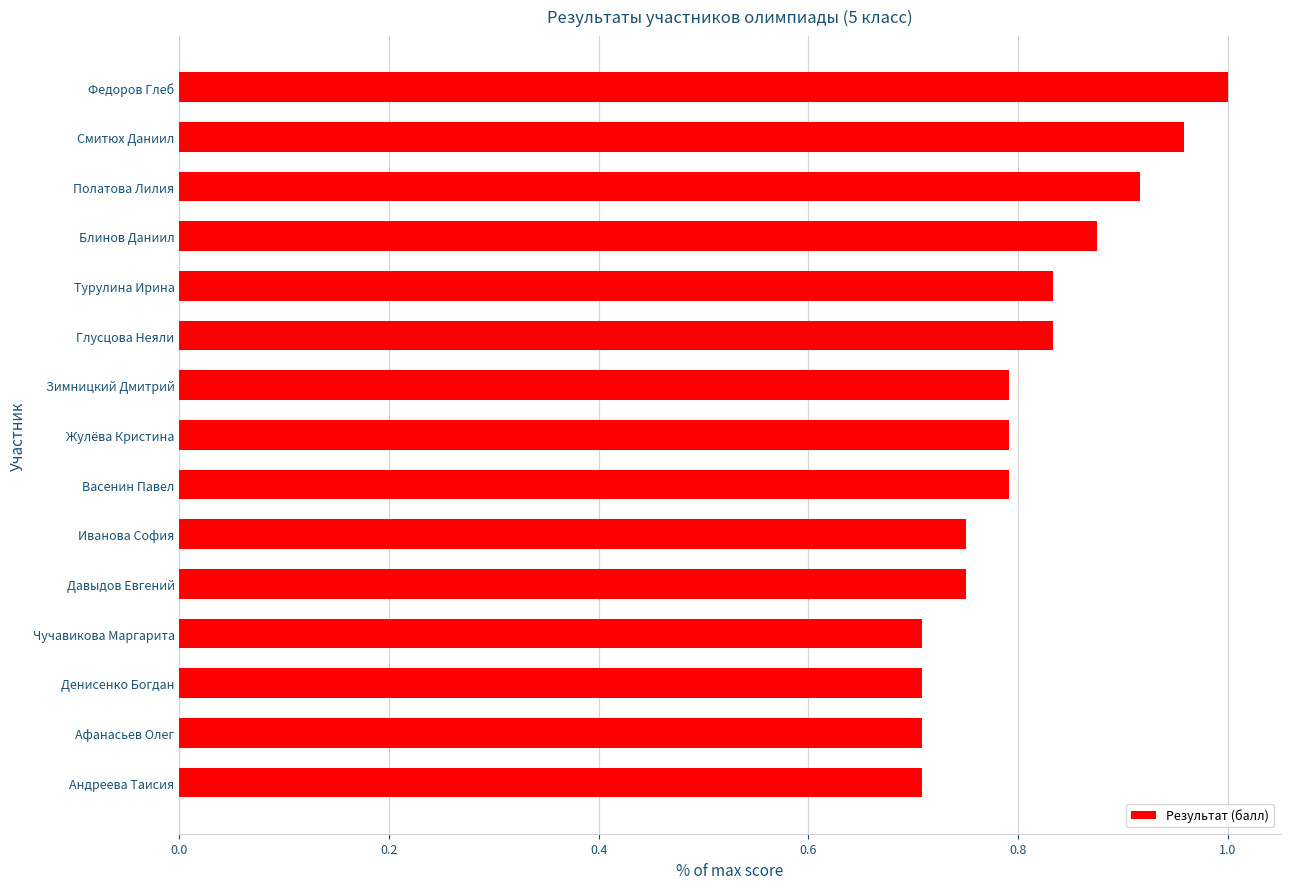

What is the sum of the values at Андреева Таисия and Давыдов Евгений?

1.5